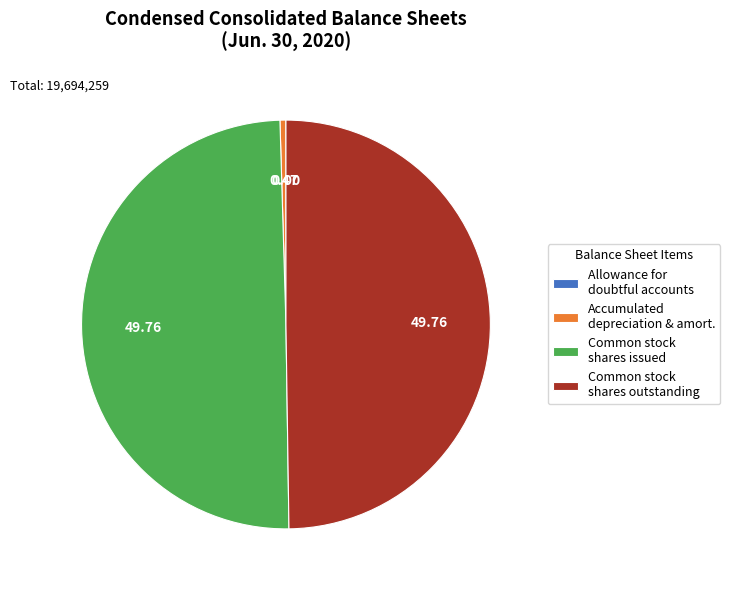

Between Common stock shares issued and Accumulated depreciation & amort., which is larger?

Common stock shares issued